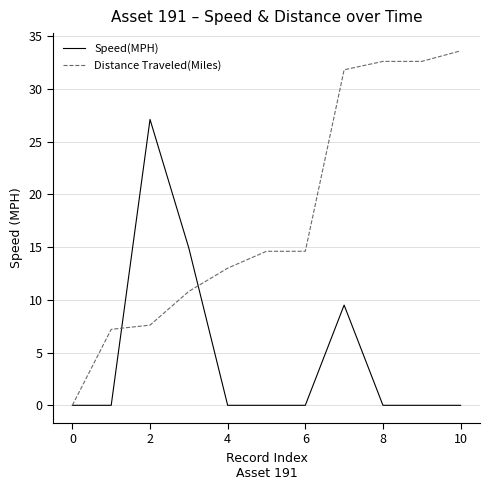

Rank the series by their maximum value, from highest to lowest.

Distance Traveled(Miles), Speed(MPH)